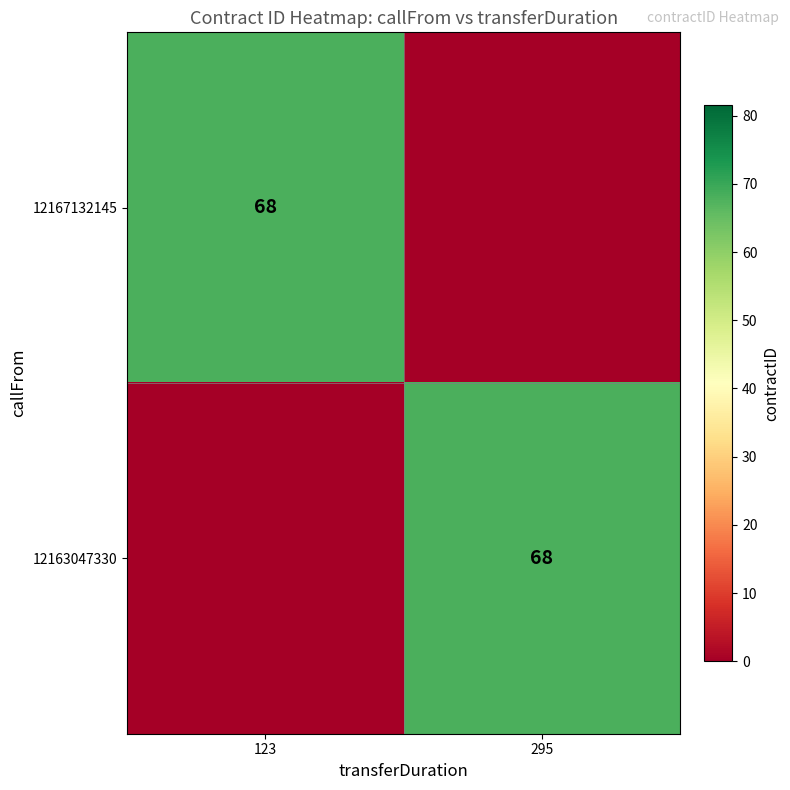

The 12163047330 series shows 15 at 295. True or false?

False